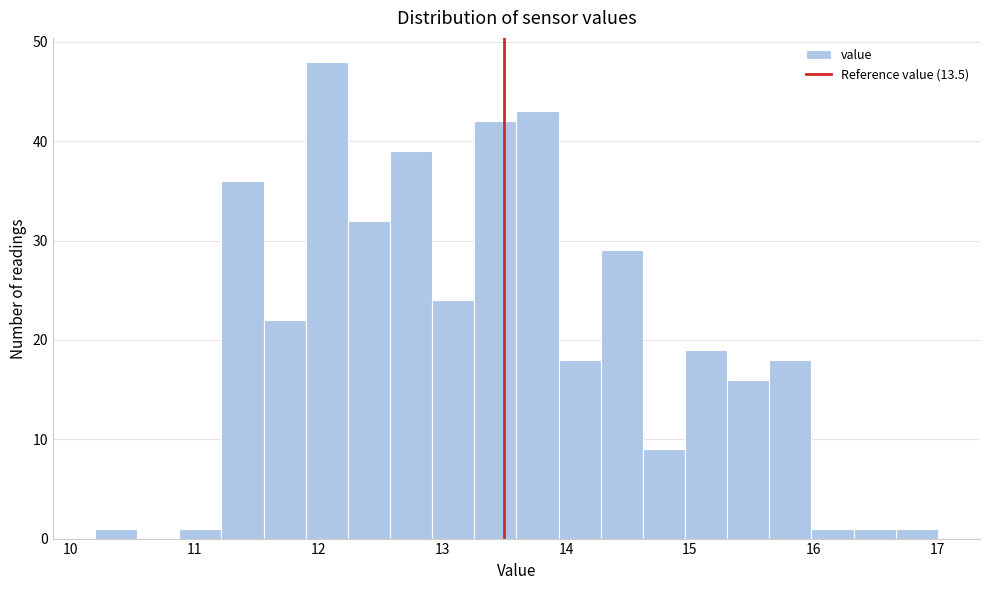

Around what value on the x-axis is the tallest bar? Give the approximate position of its centre, as read against the axis.

12.1